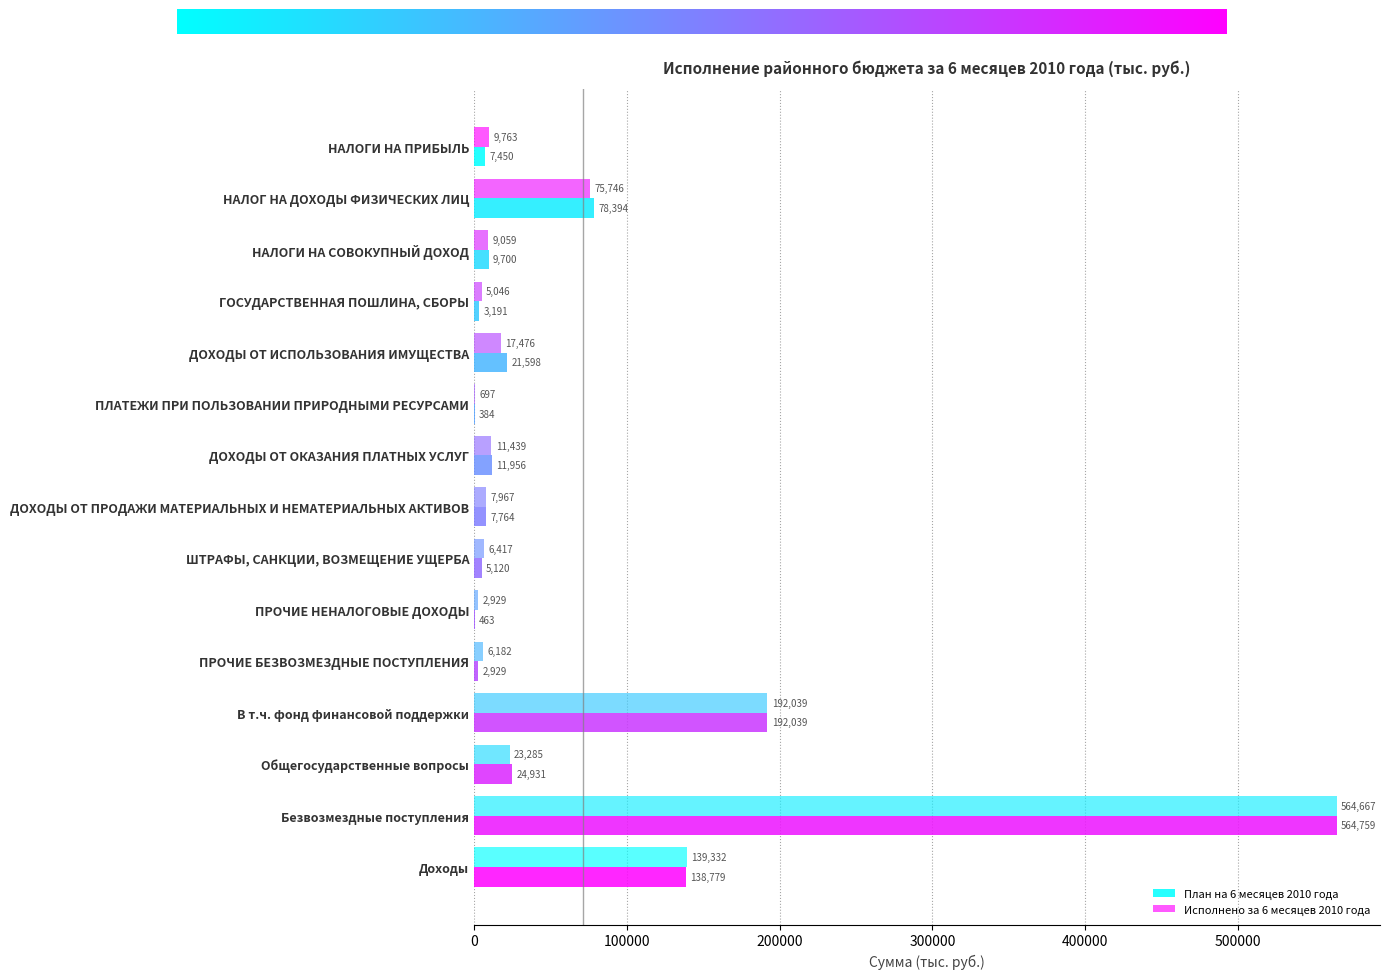

Count the number of categories in the chart.

15